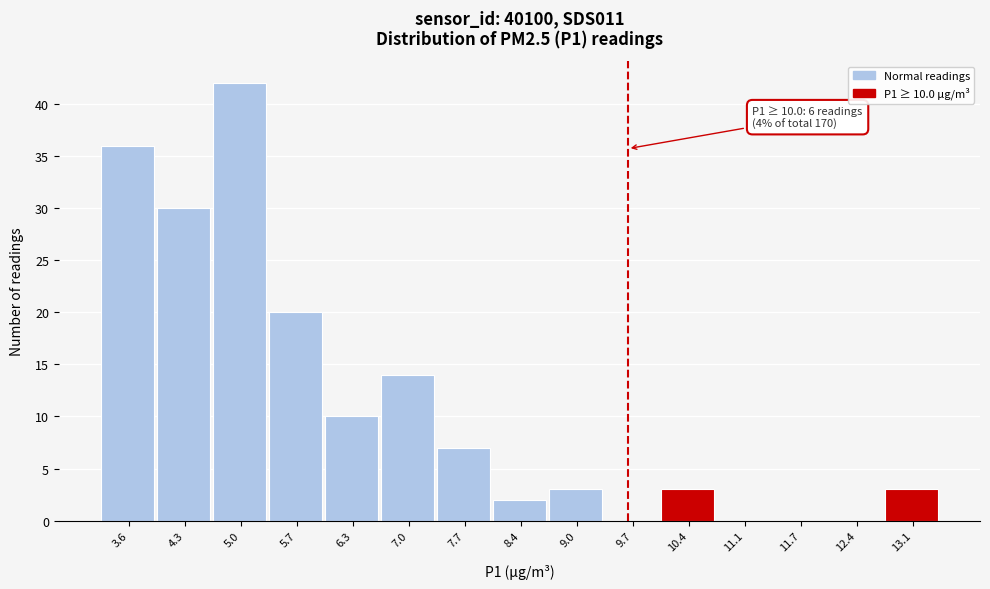

Reading right to left, transcribe all the data shown in this chart.

13.1=3	12.4=0	11.7=0	11.1=0	10.4=3	9.7=0	9.0=3	8.4=2	7.7=7	7.0=14	6.3=10	5.7=20	5.0=42	4.3=30	3.6=36